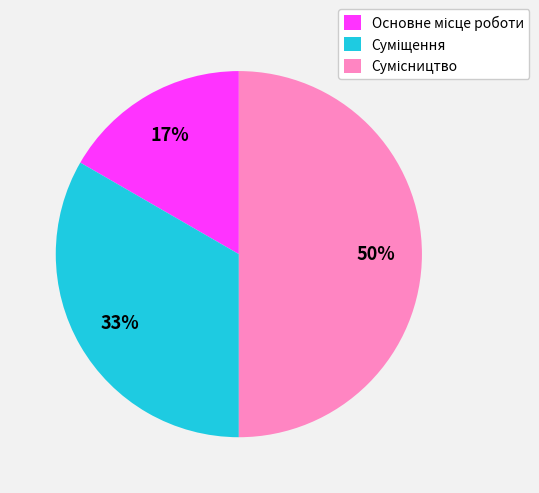

To the nearest percent, what is the difference between the largest and smallest slice percentages?

33%